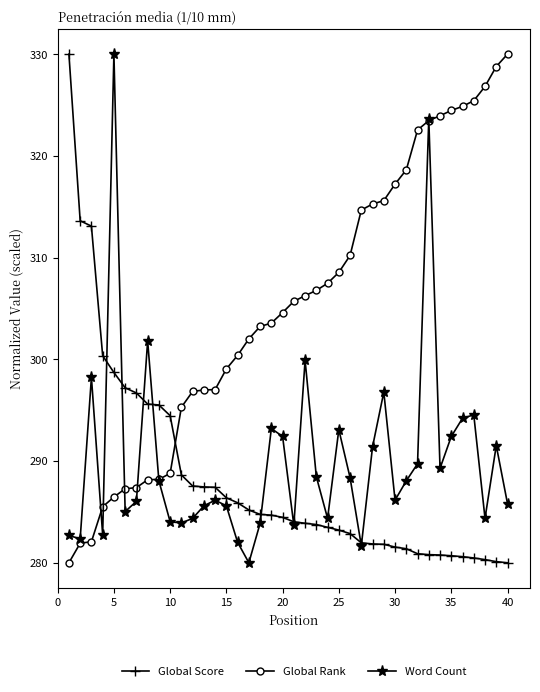

What is the value of the Global Score point at the 3rd from the left?

313.1